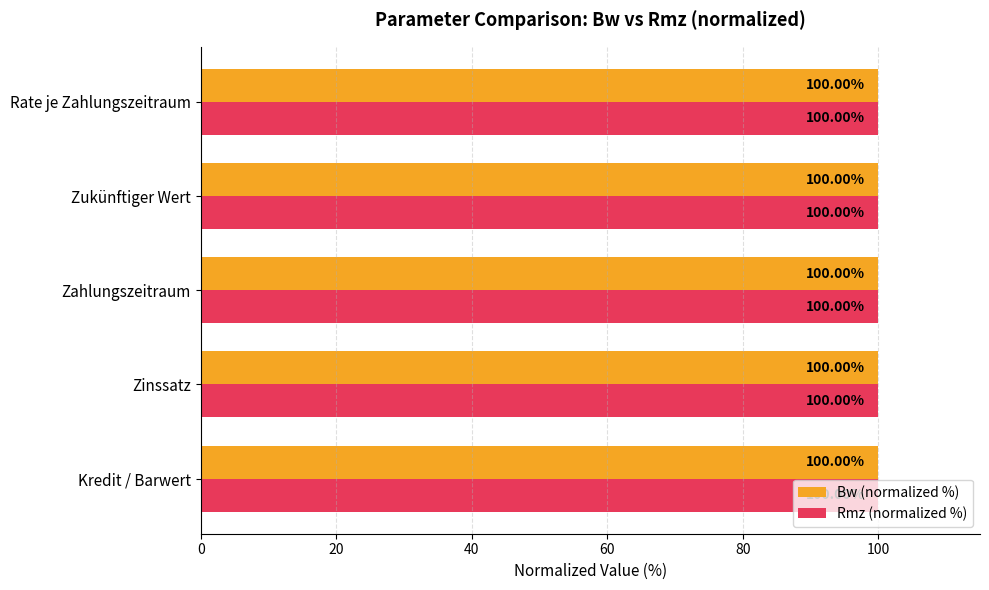

What is the total value across all series at Zinssatz?

200.0